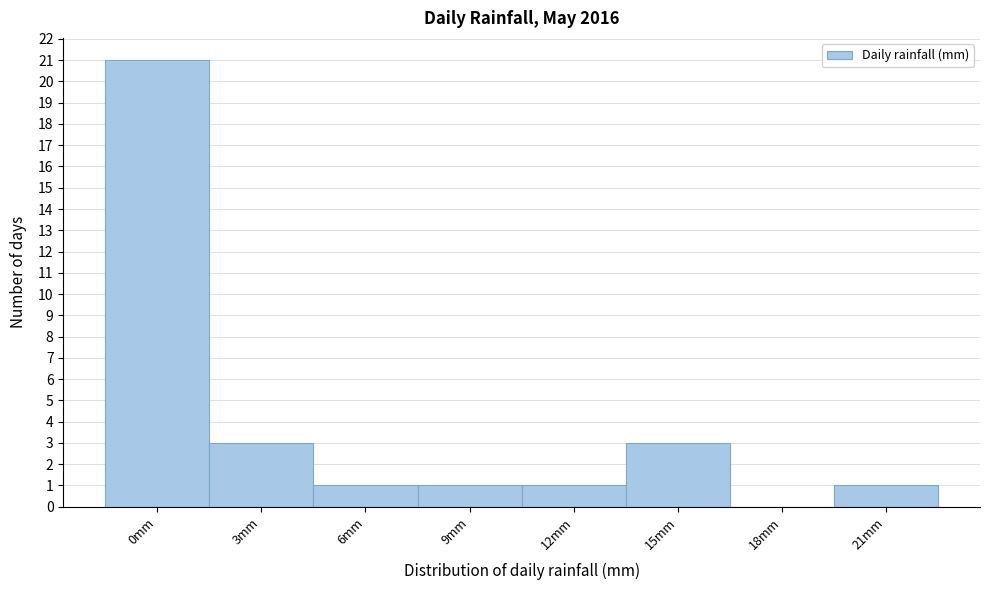

Reading right to left, transcribe all the data shown in this chart.

21mm=1	18mm=0	15mm=3	12mm=1	9mm=1	6mm=1	3mm=3	0mm=21